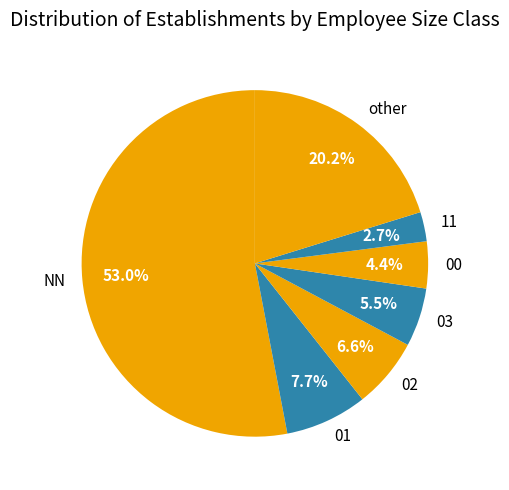

Does 03 represent more than half of the total?

No